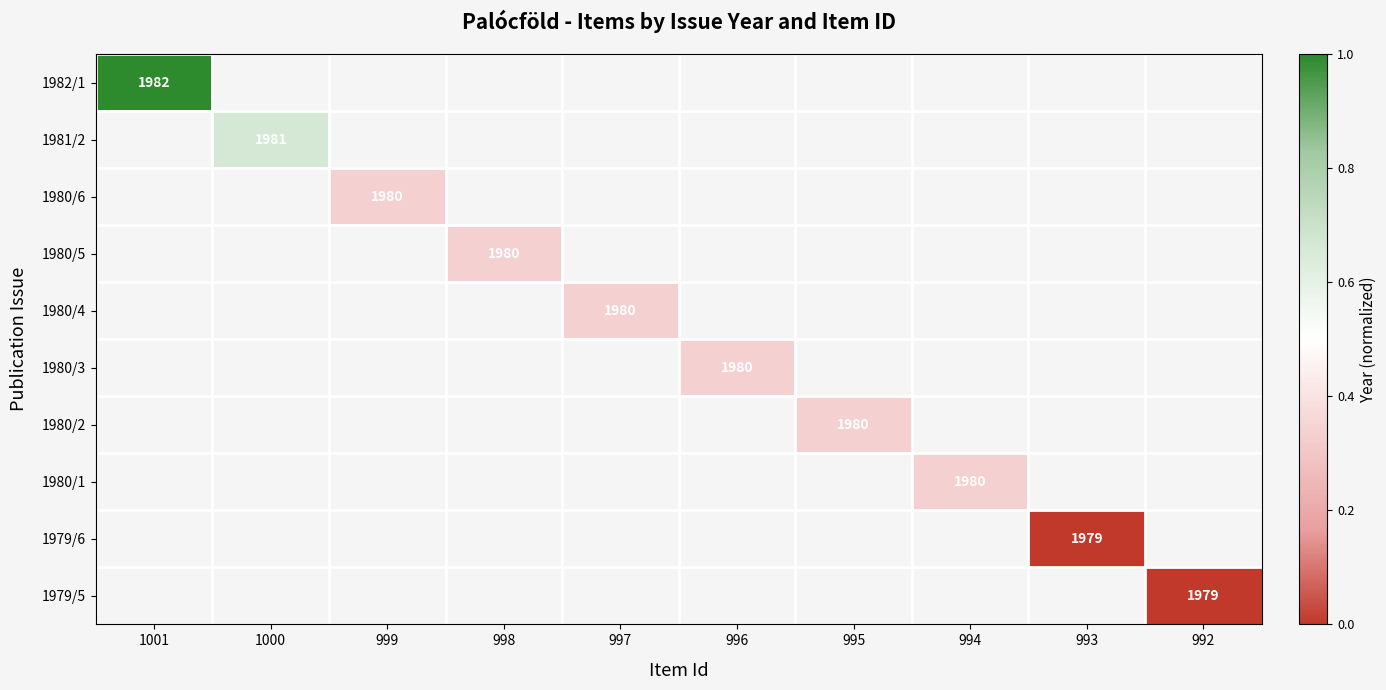

At which category does the chart reach its peak across all series?

1001